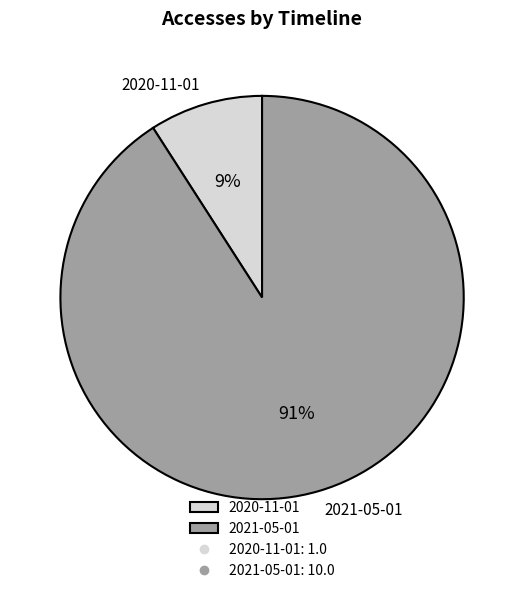

Is there a majority slice in this chart?

Yes